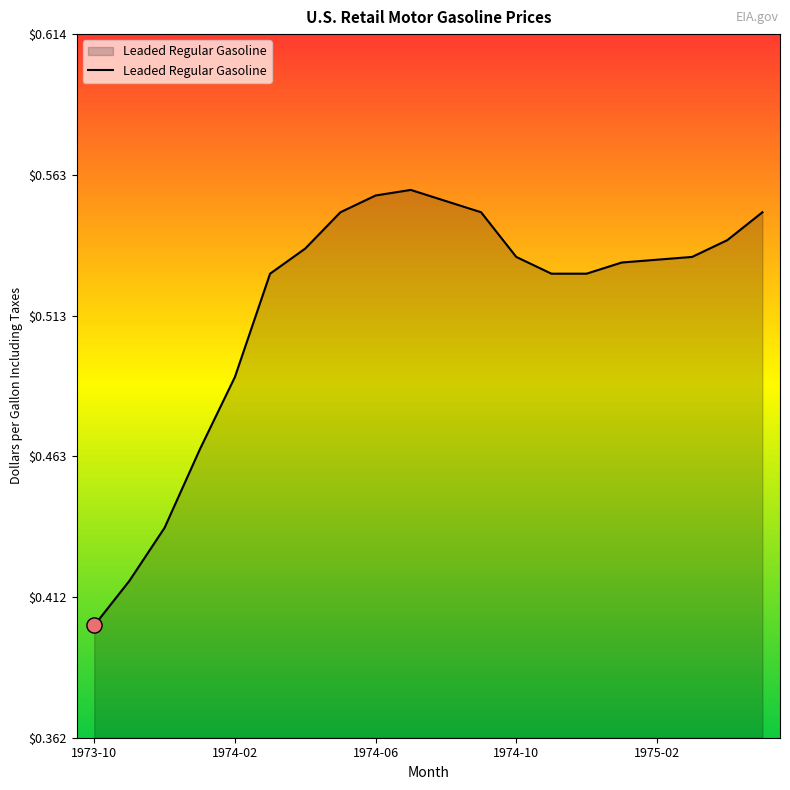

How many lines are shown in the chart?

1